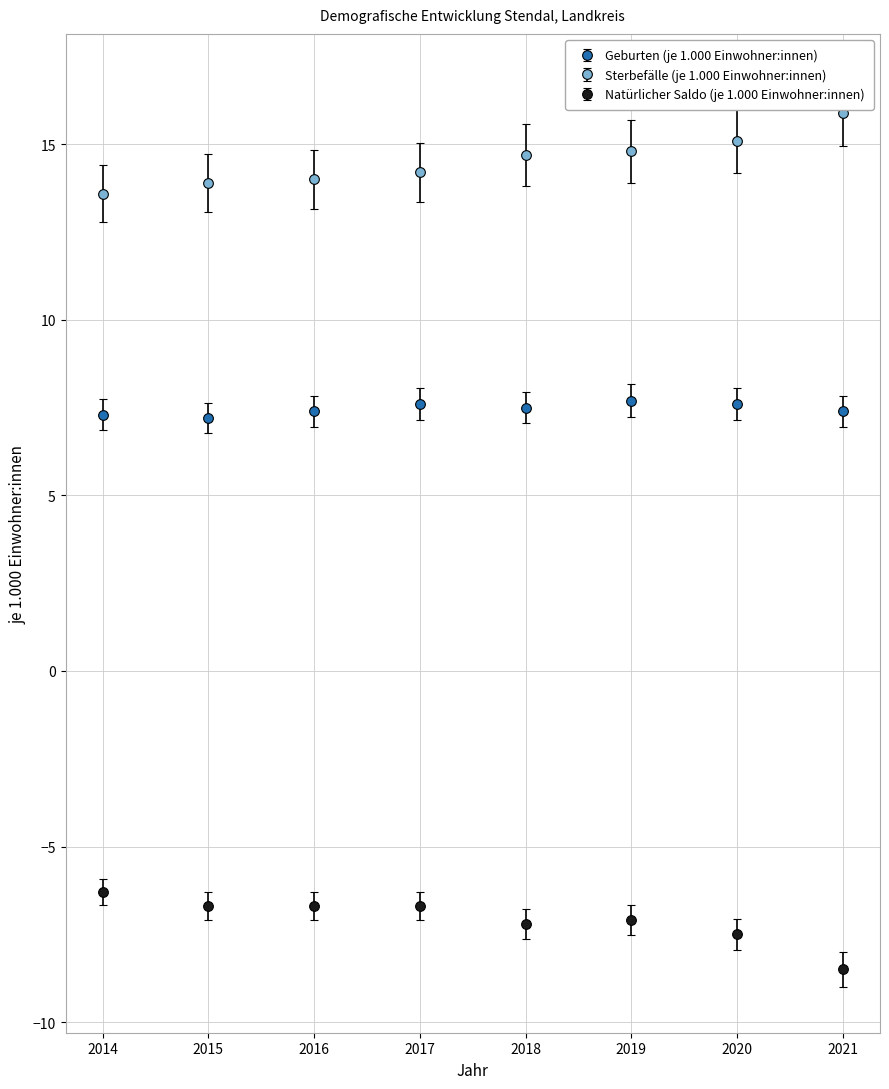

What is the difference between the highest and lowest values at 2021?

24.4